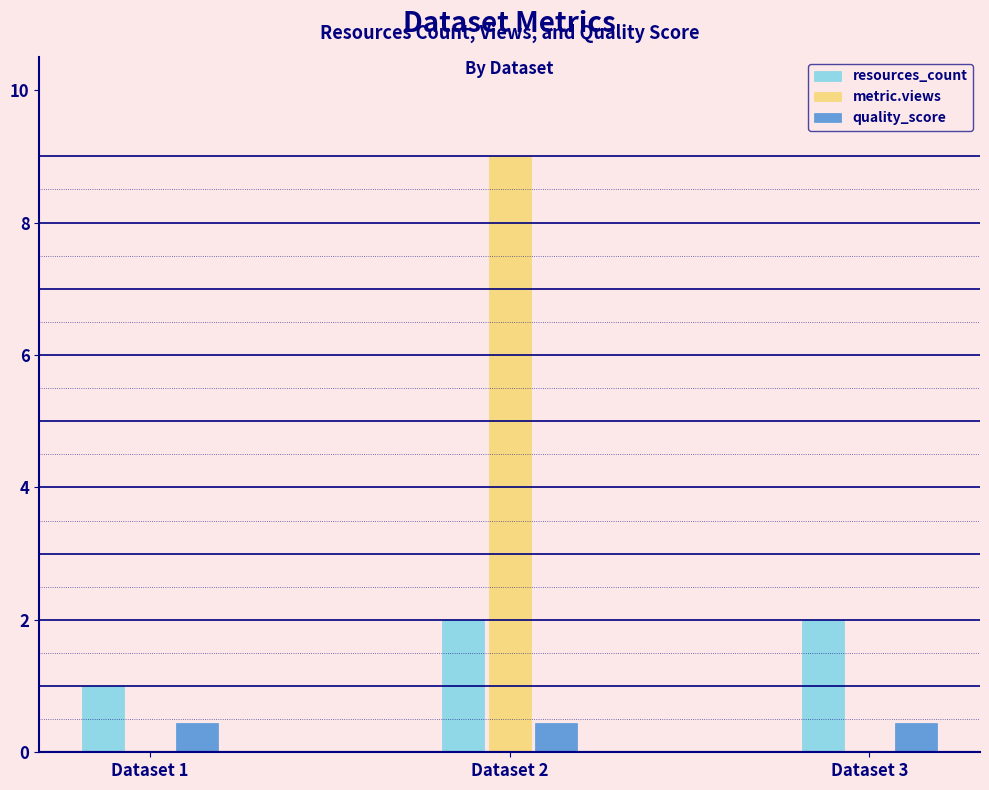

What is the sum of all resources_count values?

5.0